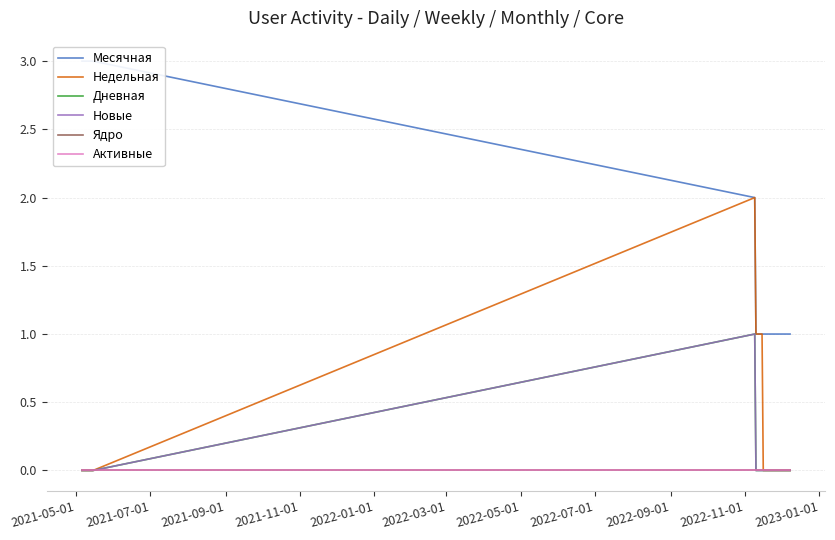

Which series has the widest spread of values?

Месячная